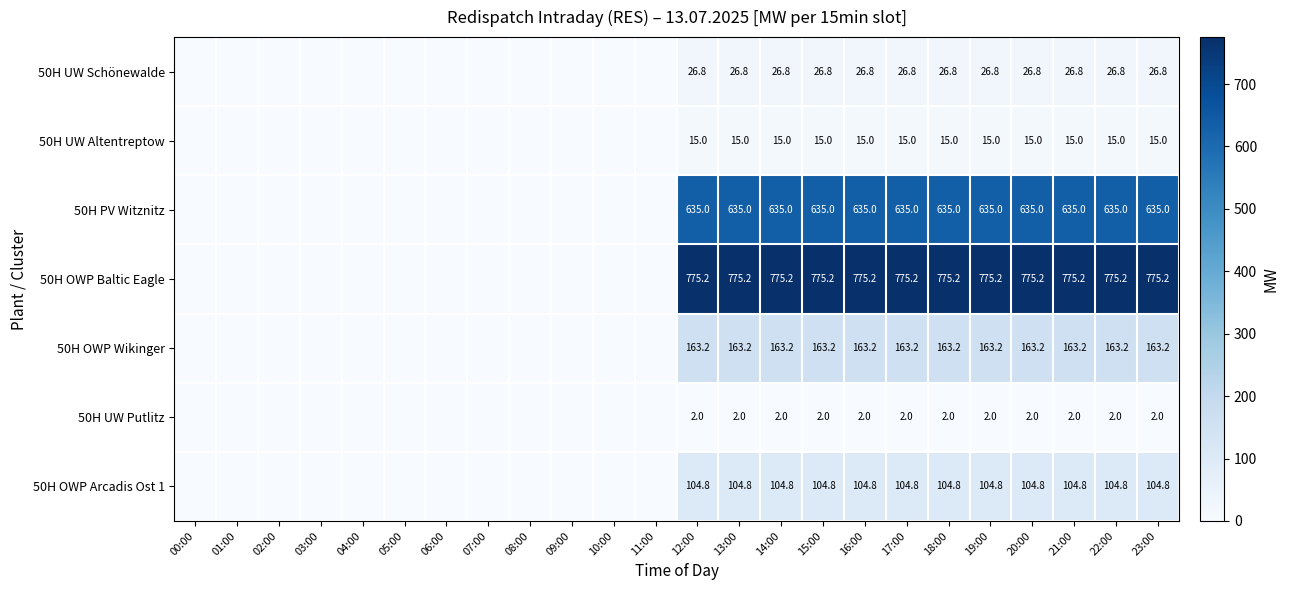

True or false: 50H OWP Arcadis Ost 1 has a value of 104.8 at 20:00.

True